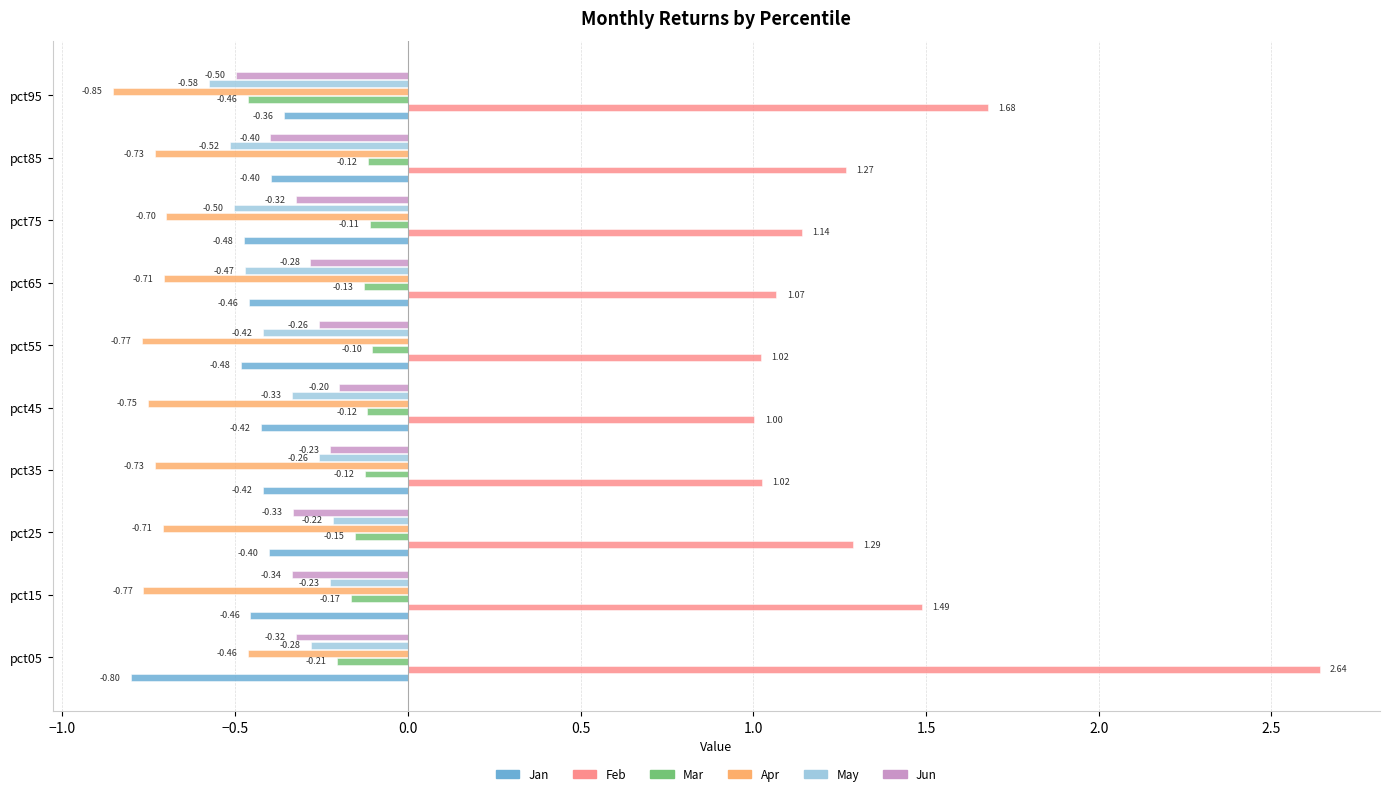

What is the minimum value for Mar?

-0.5